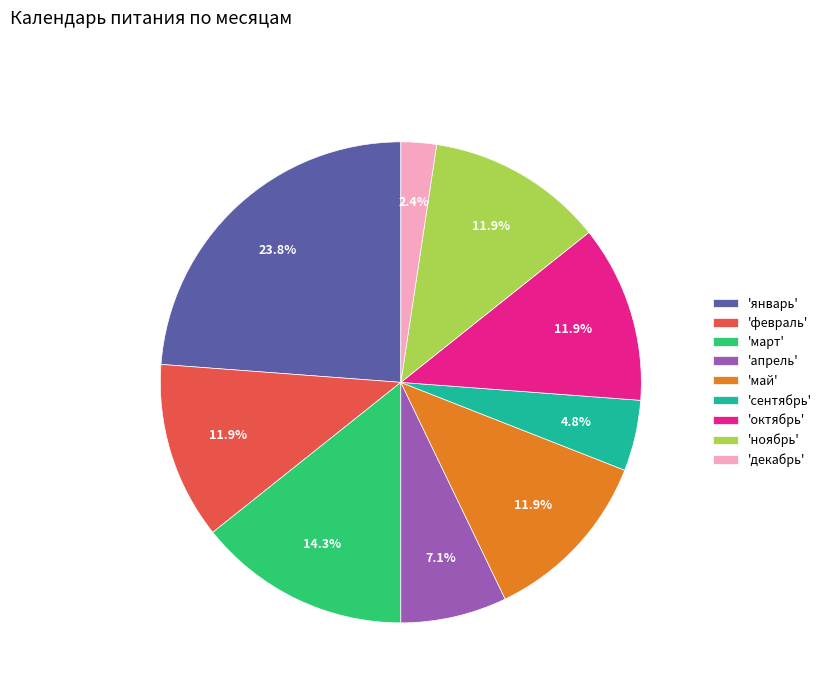

Is there any slice that represents more than half of the pie?

No